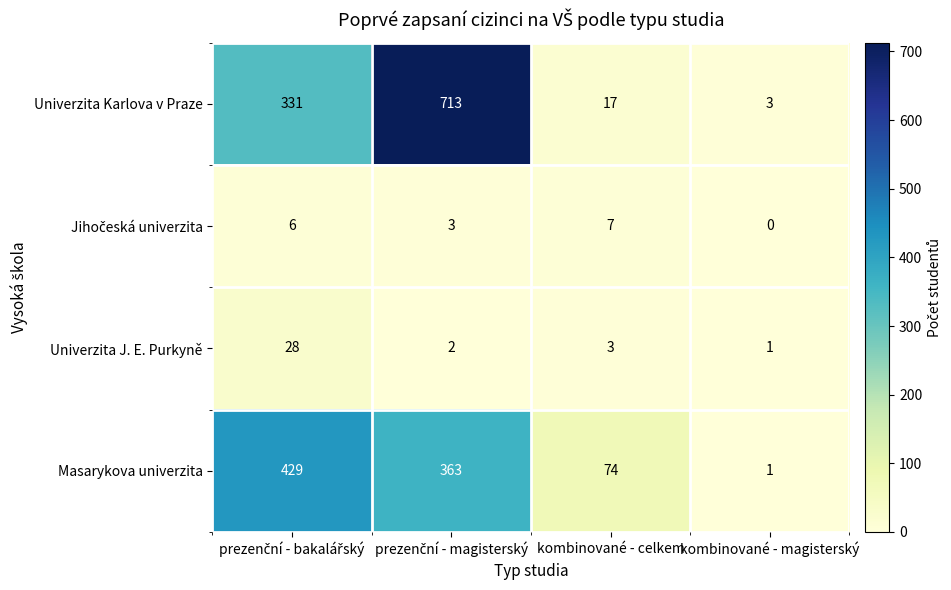

The value of Masarykova univerzita at kombinované - celkem is 74. True or false?

True